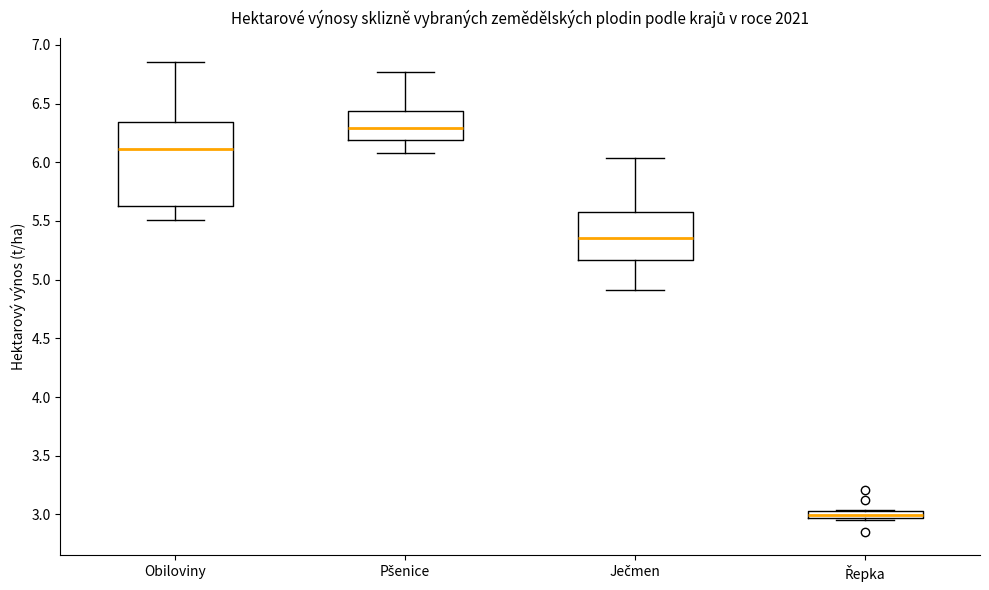

Comparing the boxes themselves (not the whiskers), which one is the tallest?

Obiloviny